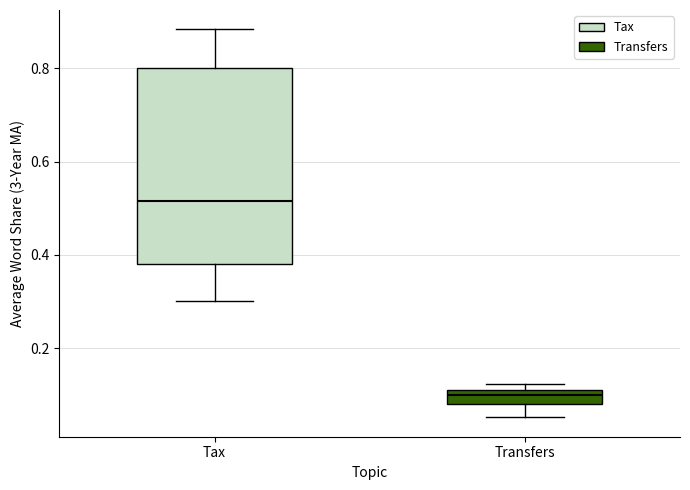

Which box is the tallest, from its lower edge to its upper edge?

Tax